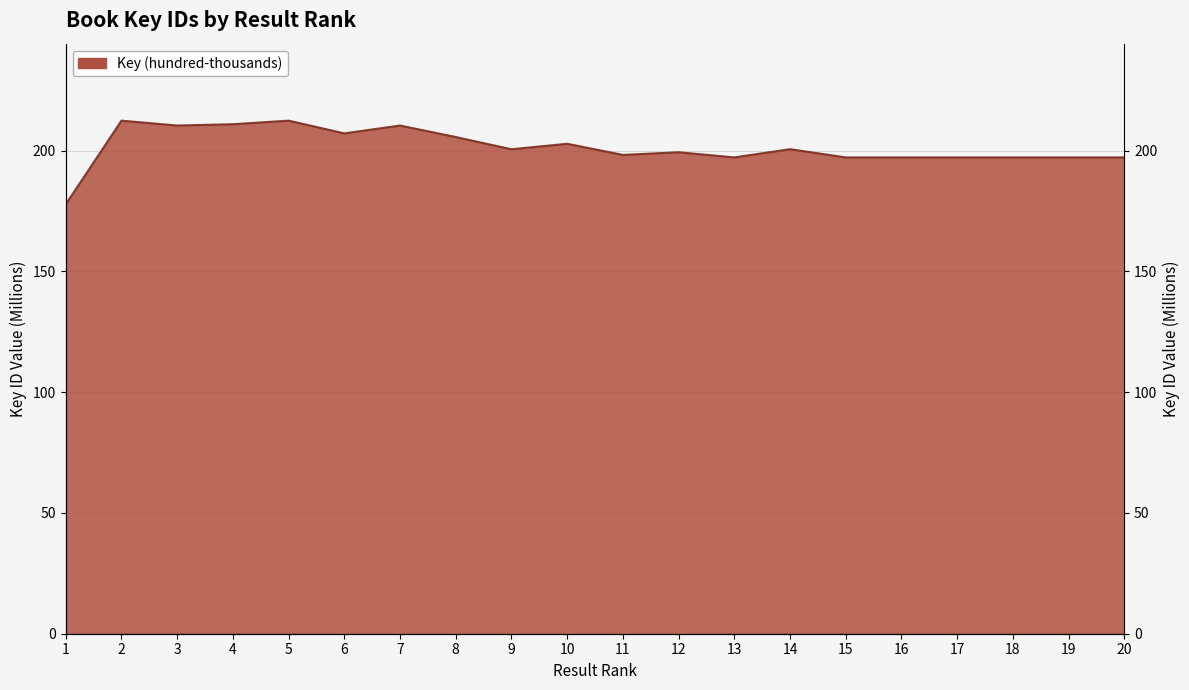

Reading left to right, extract all data points from this chart.

1=177.7	2=212.4	3=210.4	4=210.9	5=212.4	6=207.1	7=210.4	8=205.6	9=200.6	10=202.8	11=198.2	12=199.3	13=197.2	14=200.6	15=197.2	16=197.2	17=197.2	18=197.2	19=197.2	20=197.2